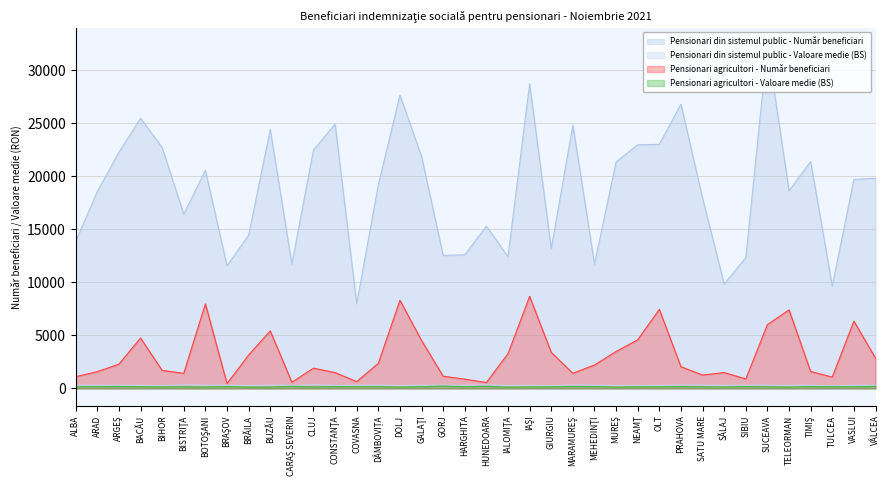

Which series has the widest spread of values?

Pensionari din sistemul public - Număr beneficiari